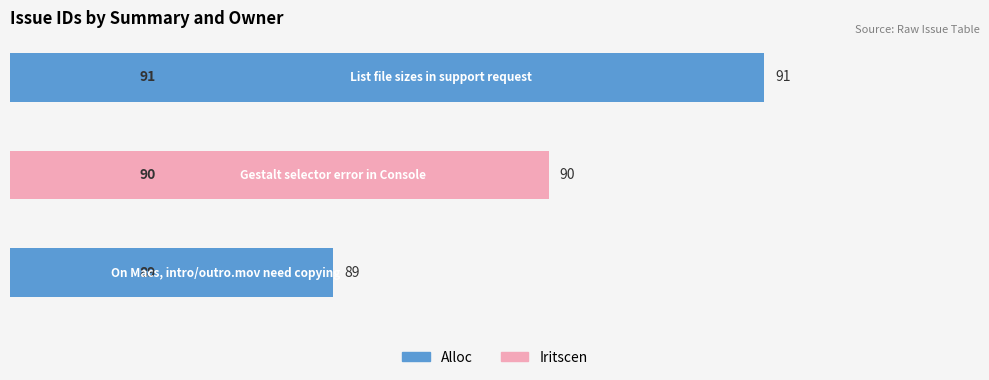

What is the label of the 3rd bar from the right?

On Macs, intro/outro.mov need copying